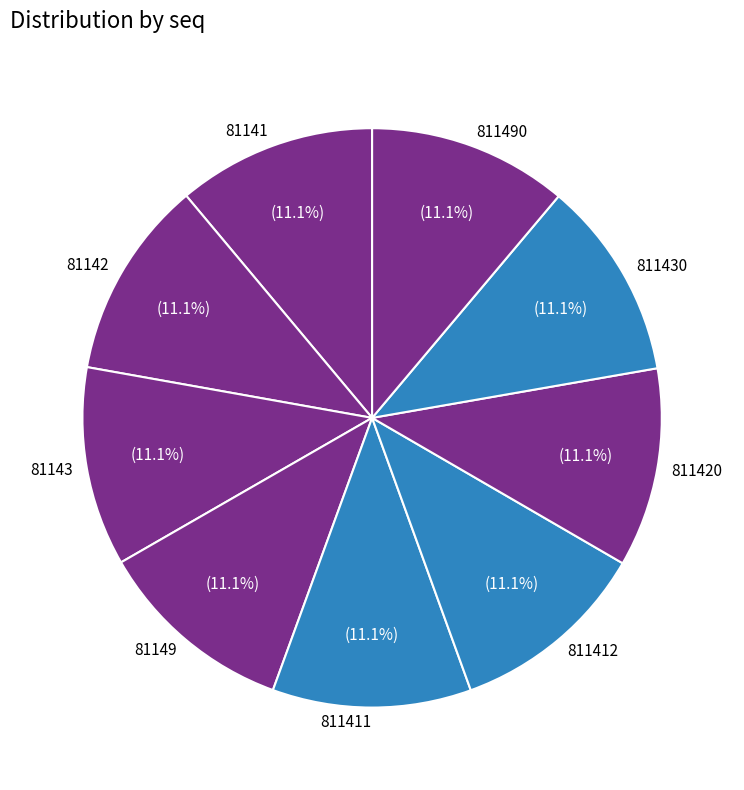

Is it true that 81141 is 19% of the pie?

False